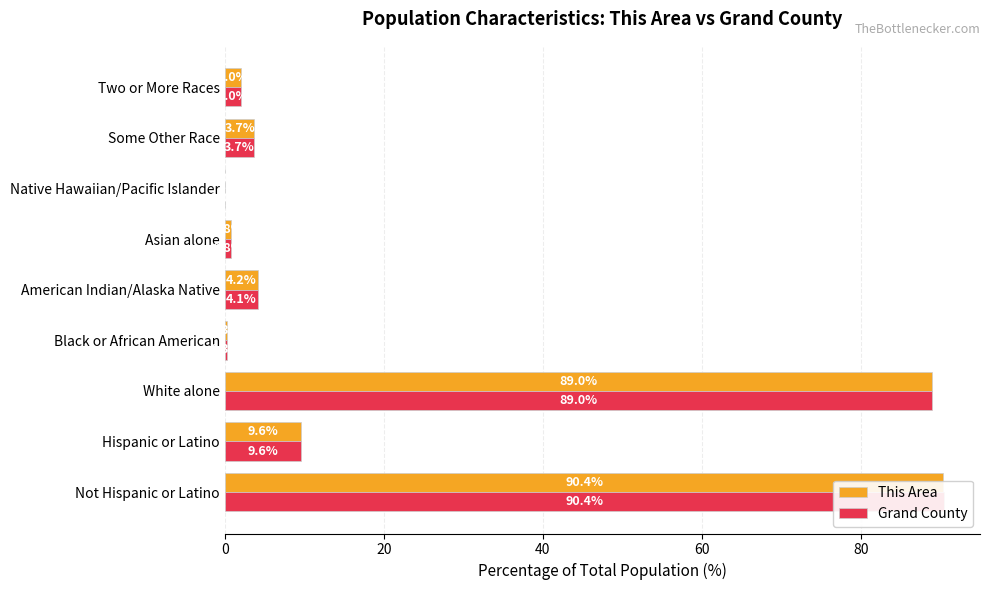

Rank the series by their maximum value, from highest to lowest.

Grand County, This Area